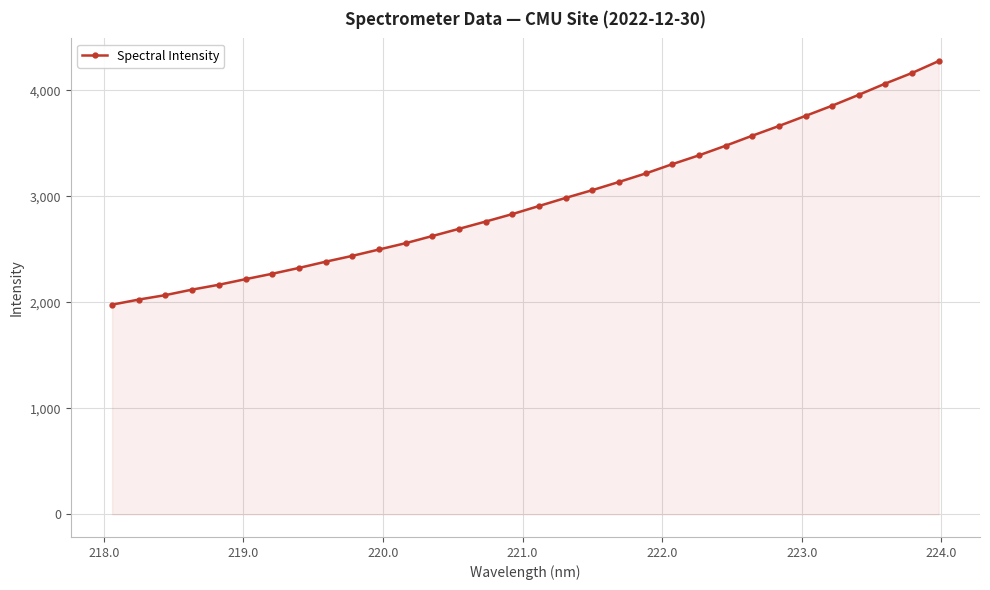

What is the value of the 30th point from the left?

4062.6